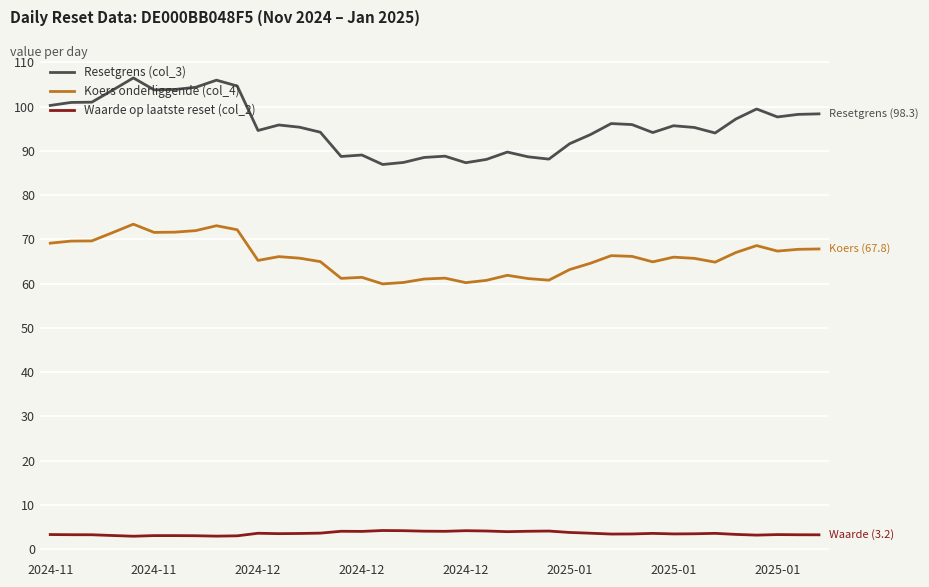

Does the chart have visible grid lines?

Yes